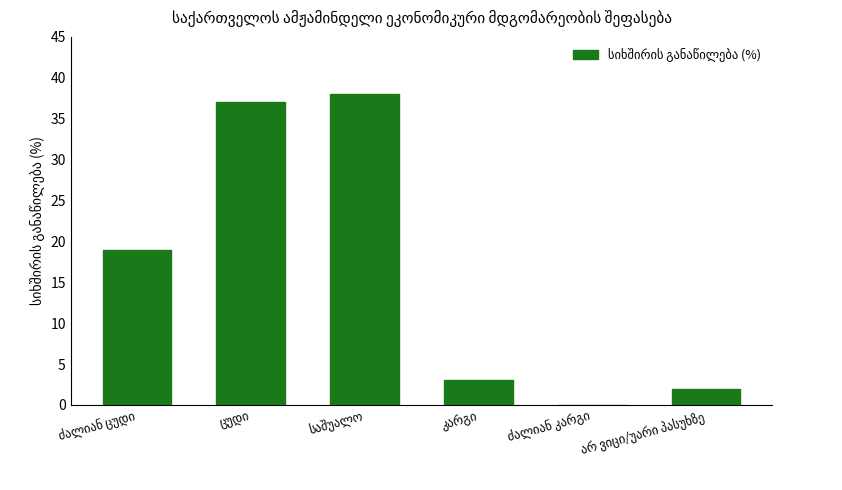

What is the sum of all values?

99